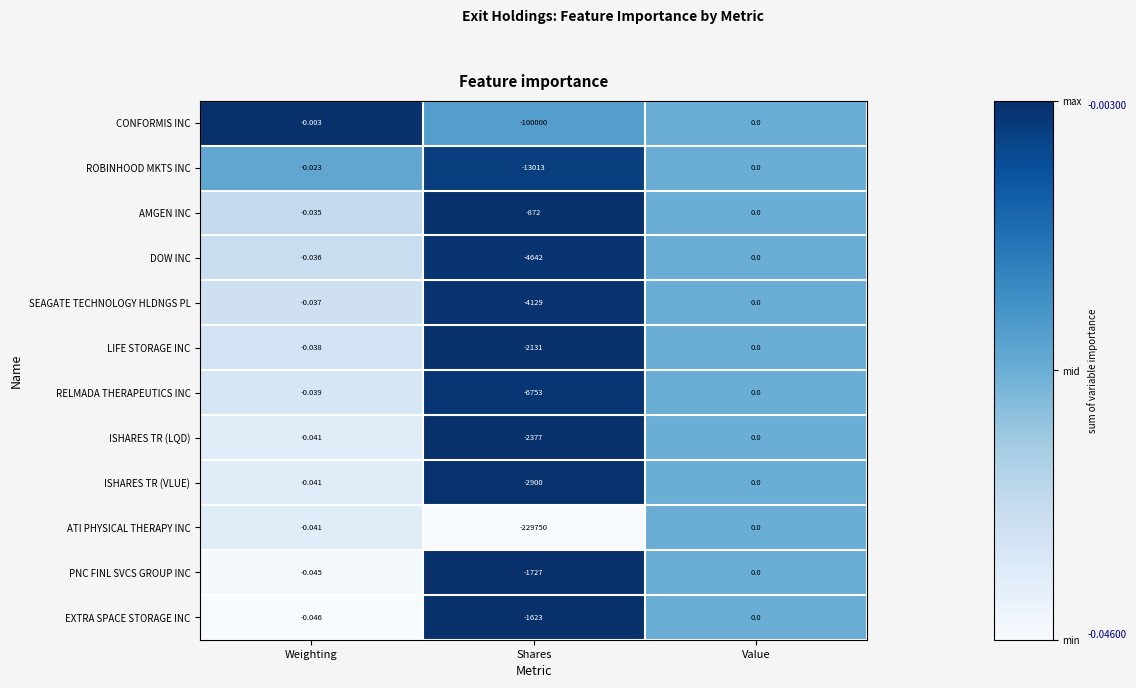

Where is DOW INC nearest to the value -2321?

Weighting